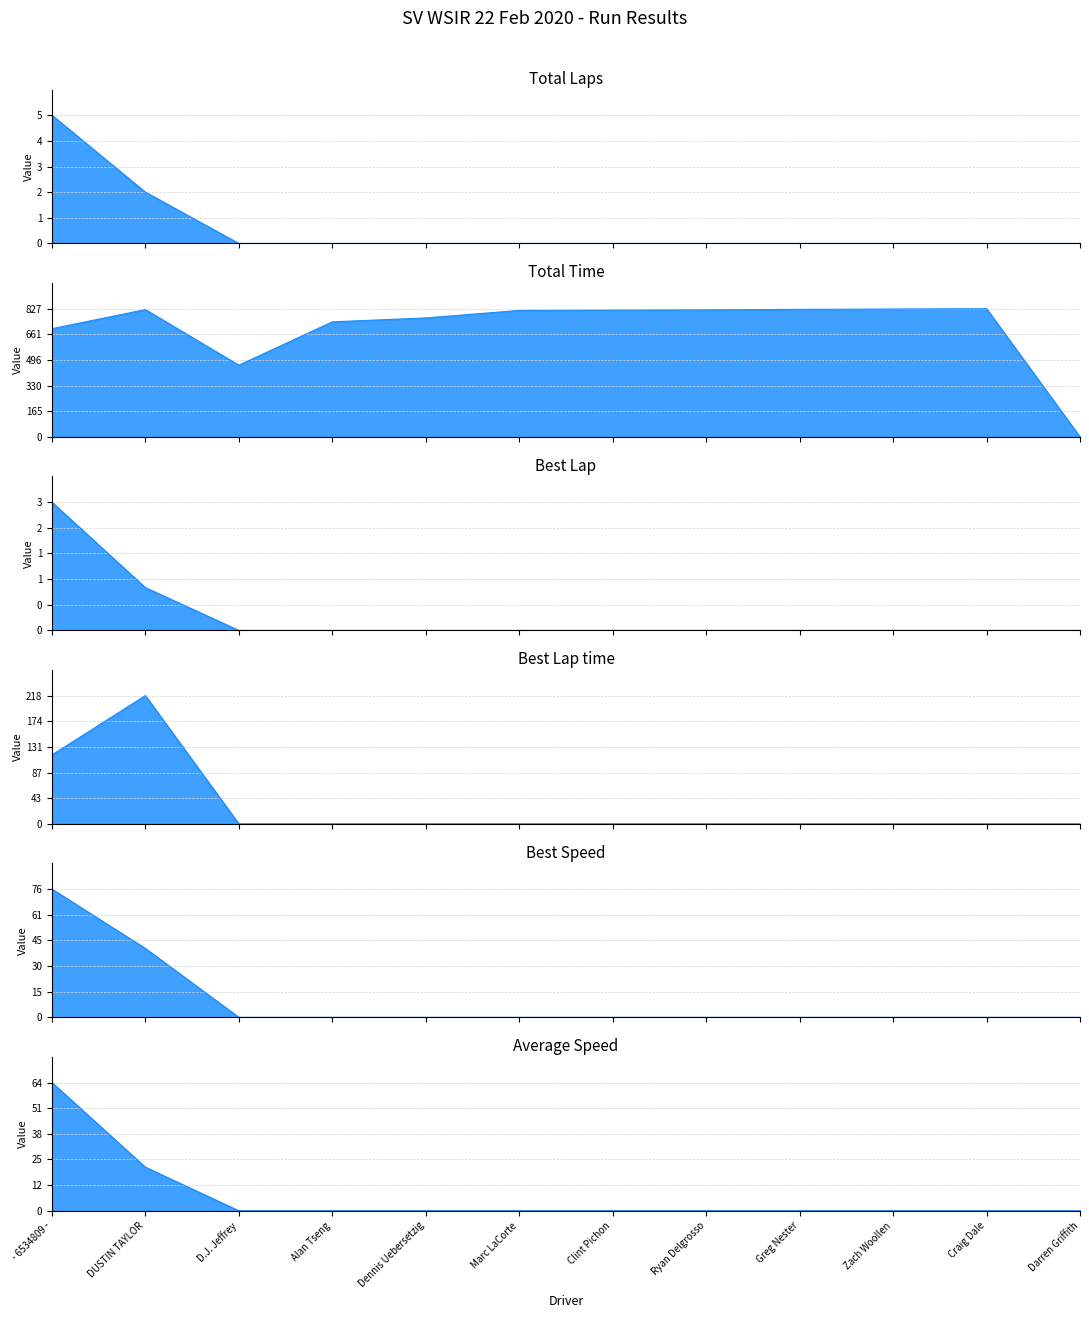

The value of Total Time at D.J. Jeffrey is 462.8. True or false?

True